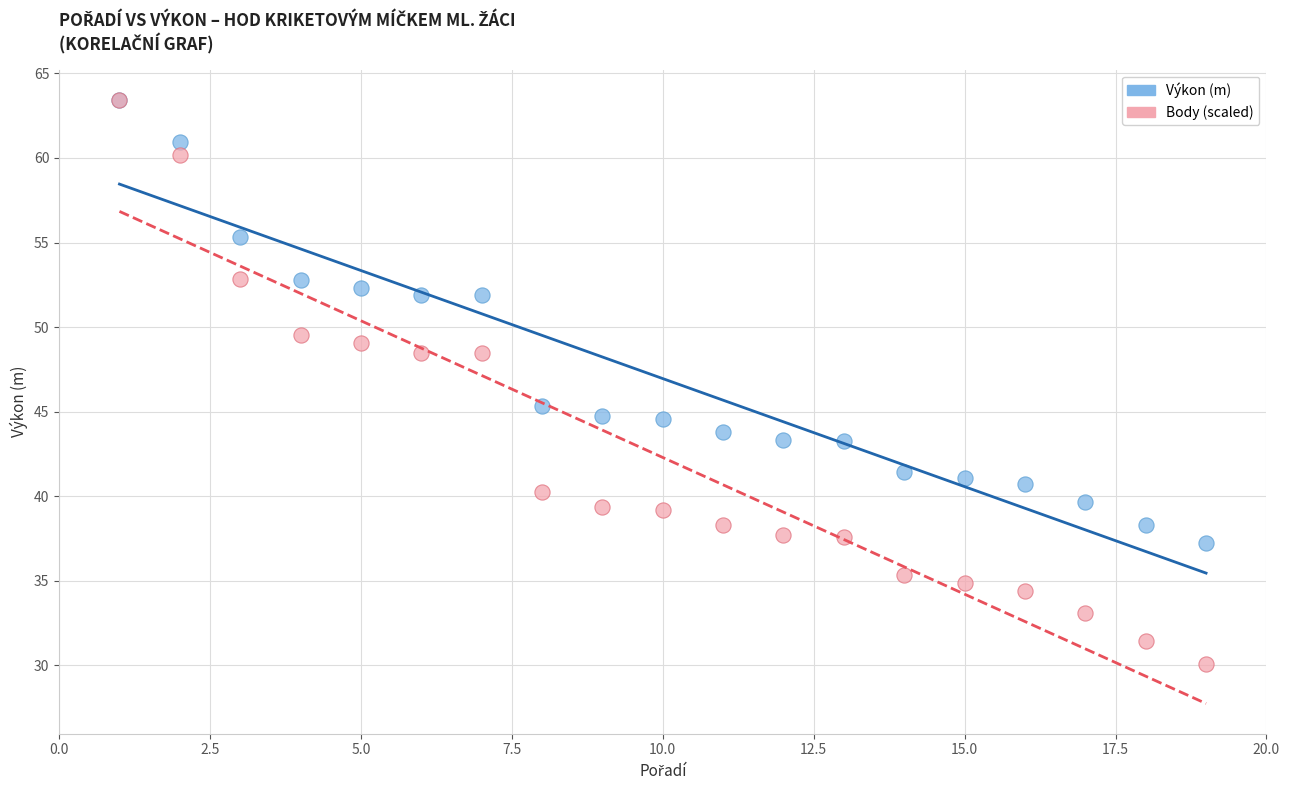

Which series has the largest Y range (max minus min)?

Body (scaled)